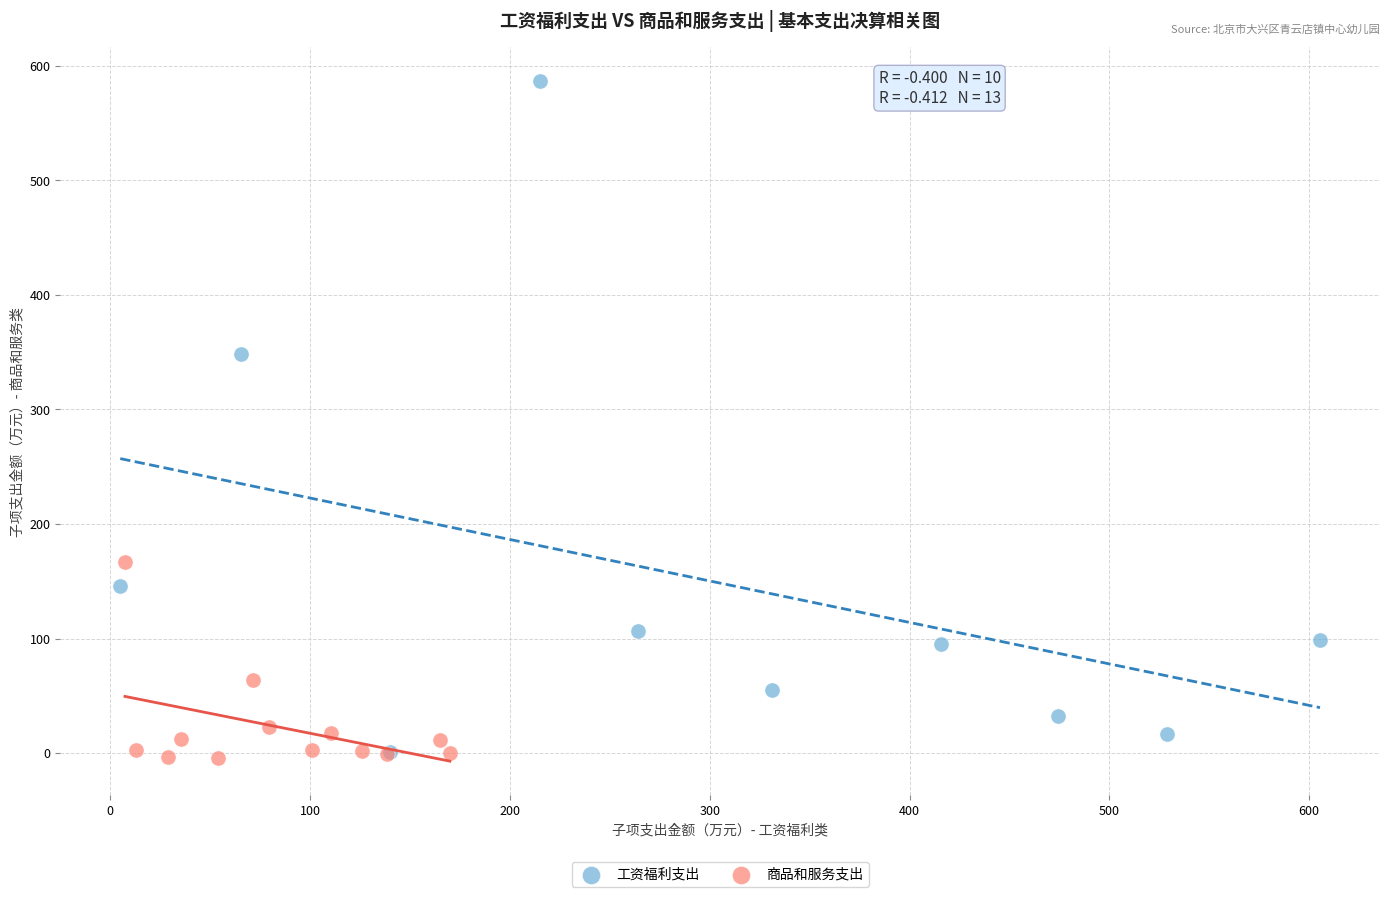

Which series reaches the maximum Y coordinate?

工资福利支出